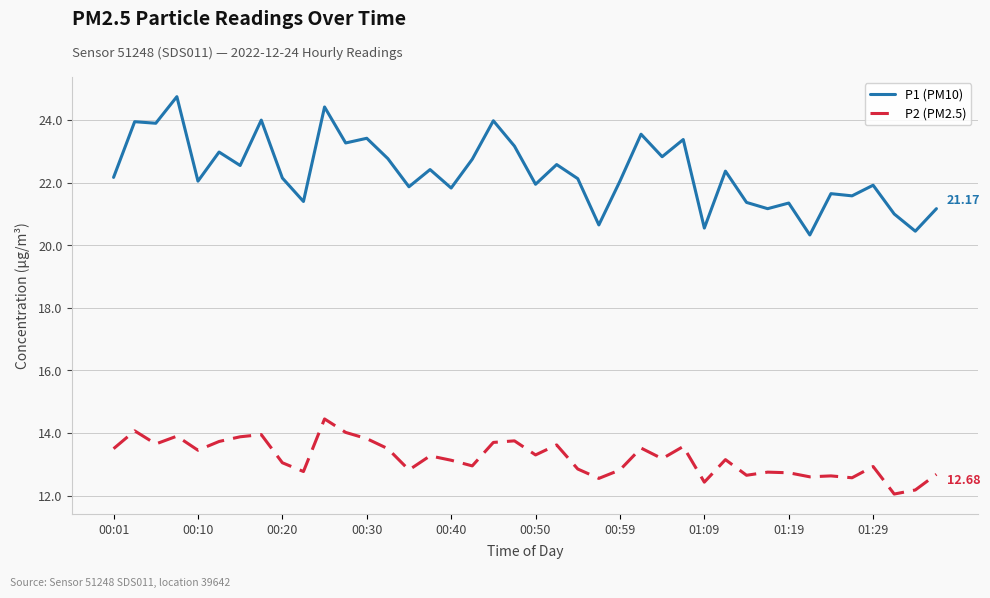

What is the difference between the maximum and minimum values in the P2 (PM2.5) series?

2.4